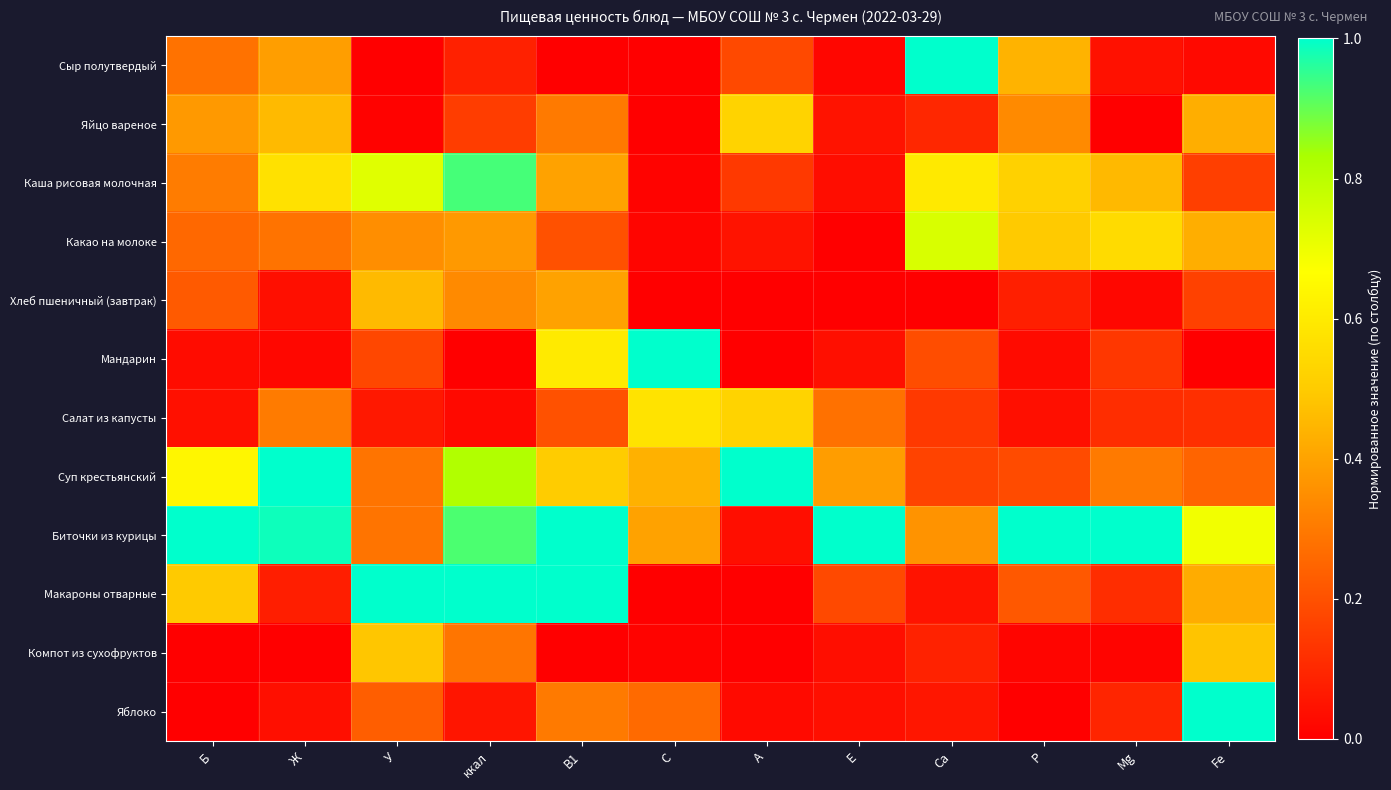

Reading left to right, list all the values displayed in this chart.

Сыр полутвердый: Б=0.3	Ж=0.4	У=0.0	ккал=0.1	B1=0.0	C=0.0	A=0.2	E=0.0	Ca=1.0	P=0.4	Mg=0.0	Fe=0.0
Яйцо вареное: Б=0.4	Ж=0.5	У=0.0	ккал=0.2	B1=0.3	C=0.0	A=0.5	E=0.0	Ca=0.1	P=0.3	Mg=0.0	Fe=0.4
Каша рисовая молочная: Б=0.3	Ж=0.6	У=0.7	ккал=0.9	B1=0.4	C=0.0	A=0.1	E=0.0	Ca=0.6	P=0.5	Mg=0.5	Fe=0.2
Какао на молоке: Б=0.3	Ж=0.3	У=0.3	ккал=0.4	B1=0.2	C=0.0	A=0.0	E=0.0	Ca=0.7	P=0.5	Mg=0.6	Fe=0.4
Хлеб пшеничный (завтрак): Б=0.2	Ж=0.0	У=0.5	ккал=0.3	B1=0.4	C=0.0	A=0.0	E=0.0	Ca=0.0	P=0.1	Mg=0.0	Fe=0.2
Мандарин: Б=0.0	Ж=0.0	У=0.2	ккал=0.0	B1=0.6	C=1.0	A=0.0	E=0.0	Ca=0.2	P=0.0	Mg=0.1	Fe=0.0
Салат из капусты: Б=0.0	Ж=0.3	У=0.1	ккал=0.0	B1=0.2	C=0.6	A=0.5	E=0.3	Ca=0.1	P=0.0	Mg=0.1	Fe=0.1
Суп крестьянский: Б=0.6	Ж=1.0	У=0.3	ккал=0.8	B1=0.5	C=0.4	A=1.0	E=0.4	Ca=0.2	P=0.2	Mg=0.3	Fe=0.2
Биточки из курицы: Б=1.0	Ж=1.0	У=0.3	ккал=0.9	B1=1.0	C=0.4	A=0.0	E=1.0	Ca=0.4	P=1.0	Mg=1.0	Fe=0.7
Макароны отварные: Б=0.5	Ж=0.1	У=1.0	ккал=1.0	B1=1.0	C=0.0	A=0.0	E=0.2	Ca=0.0	P=0.2	Mg=0.1	Fe=0.4
Компот из сухофруктов: Б=0.0	Ж=0.0	У=0.5	ккал=0.3	B1=0.0	C=0.0	A=0.0	E=0.0	Ca=0.1	P=0.0	Mg=0.0	Fe=0.5
Яблоко: Б=0.0	Ж=0.0	У=0.2	ккал=0.1	B1=0.3	C=0.3	A=0.0	E=0.0	Ca=0.1	P=0.0	Mg=0.1	Fe=1.0